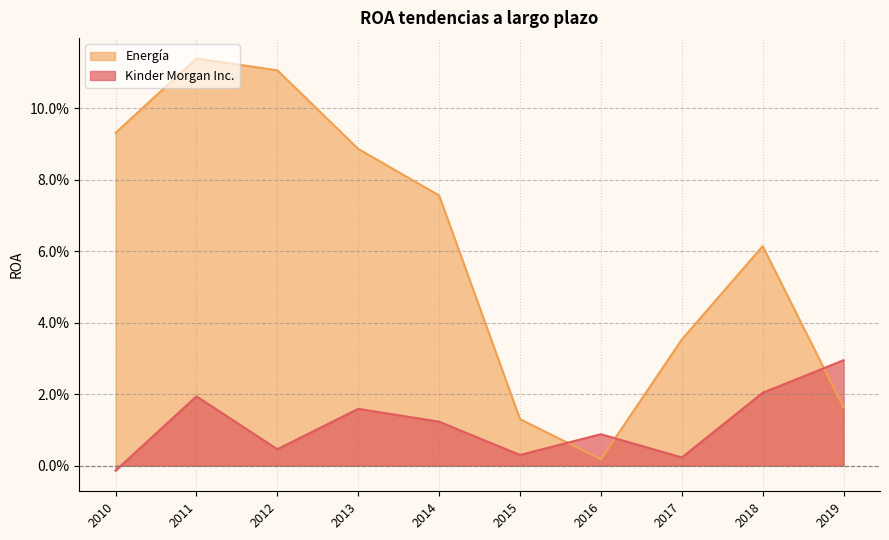

How many intersections are there between Kinder Morgan Inc. and Energía?

3